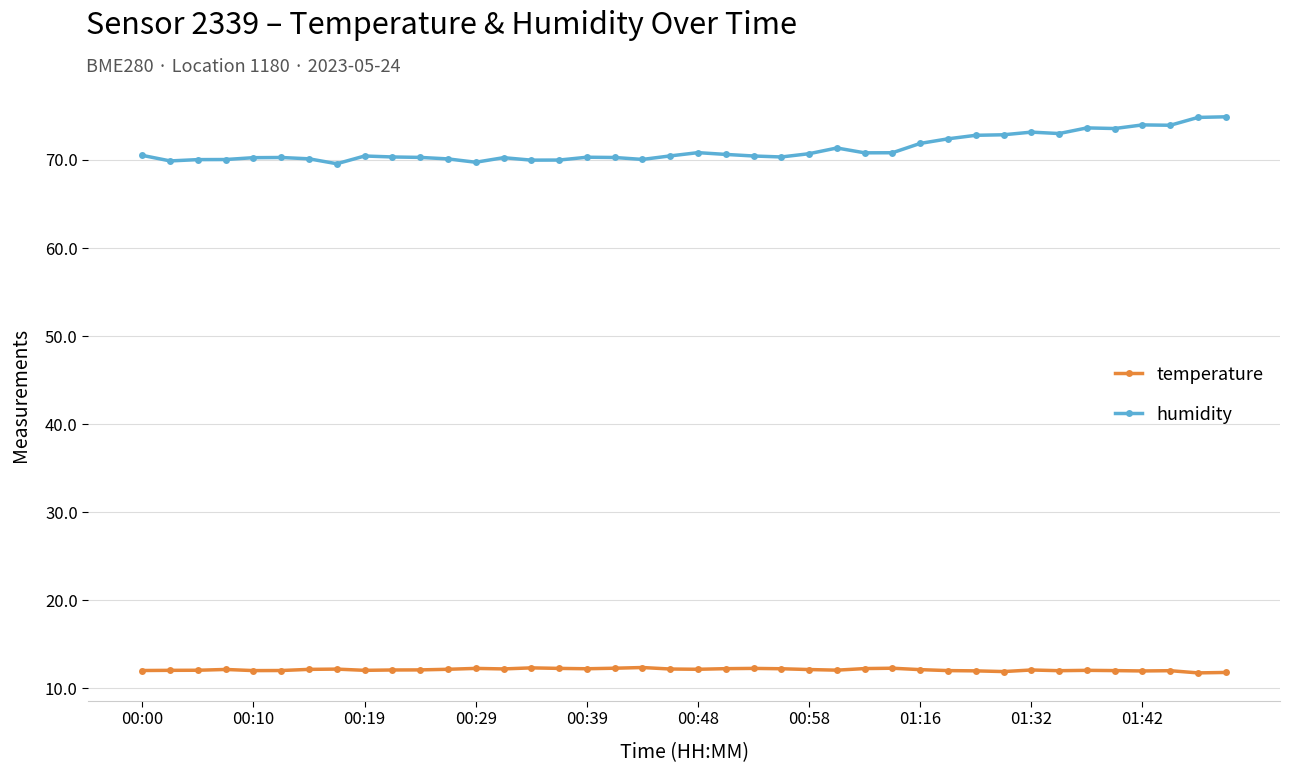

Which series has the largest total across all categories?

humidity